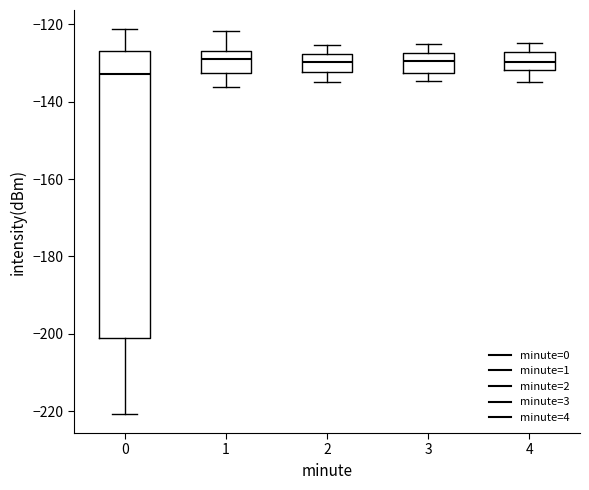

Comparing the boxes themselves (not the whiskers), which one is the tallest?

0